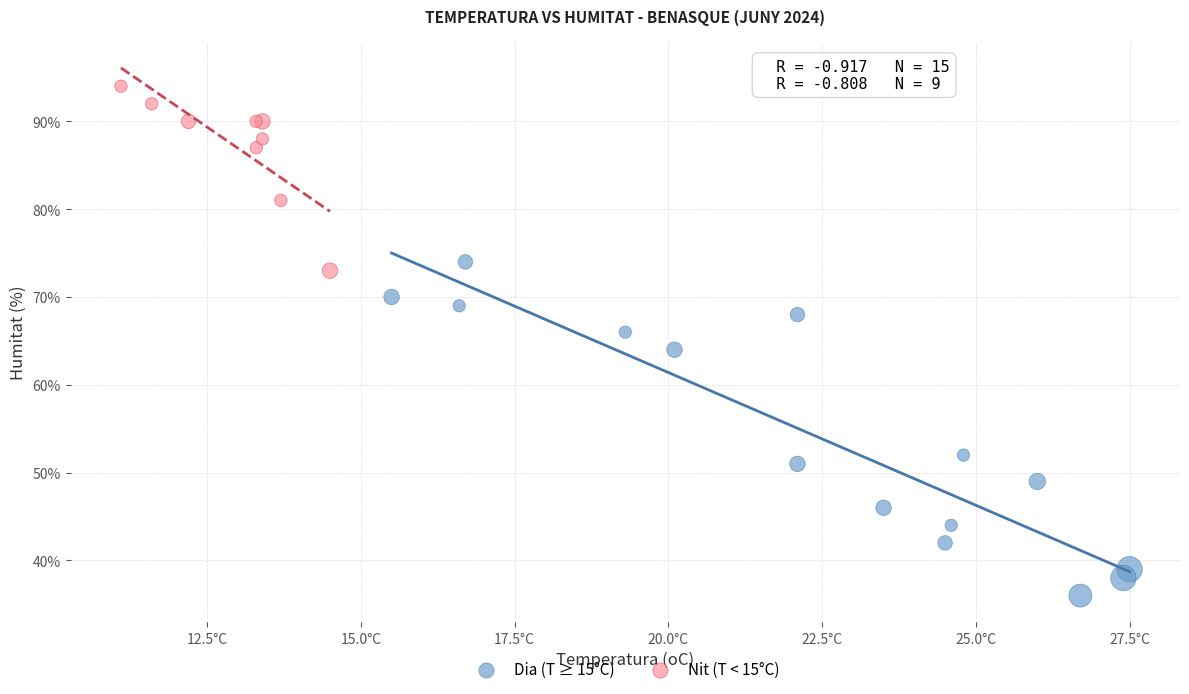

Which series has the largest Y range (max minus min)?

Dia (T ≥ 15°C)